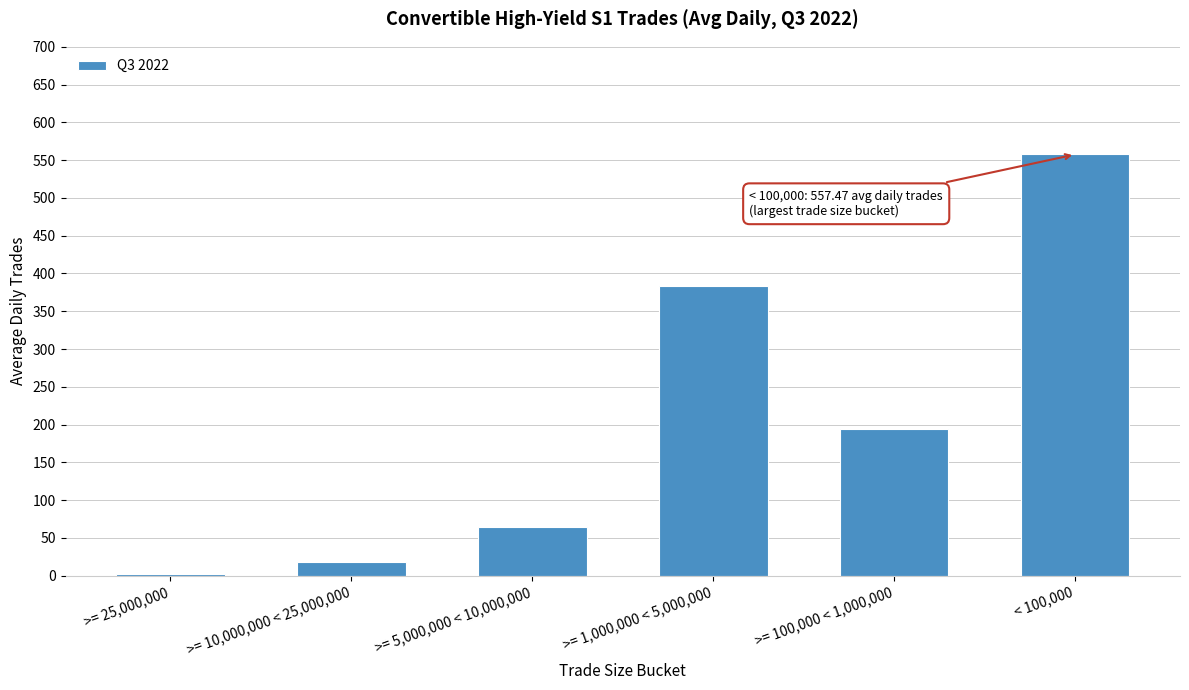

Reading left to right, what are all the values shown in this chart?

2.5	18.7	64.2	383.2	193.8	557.5